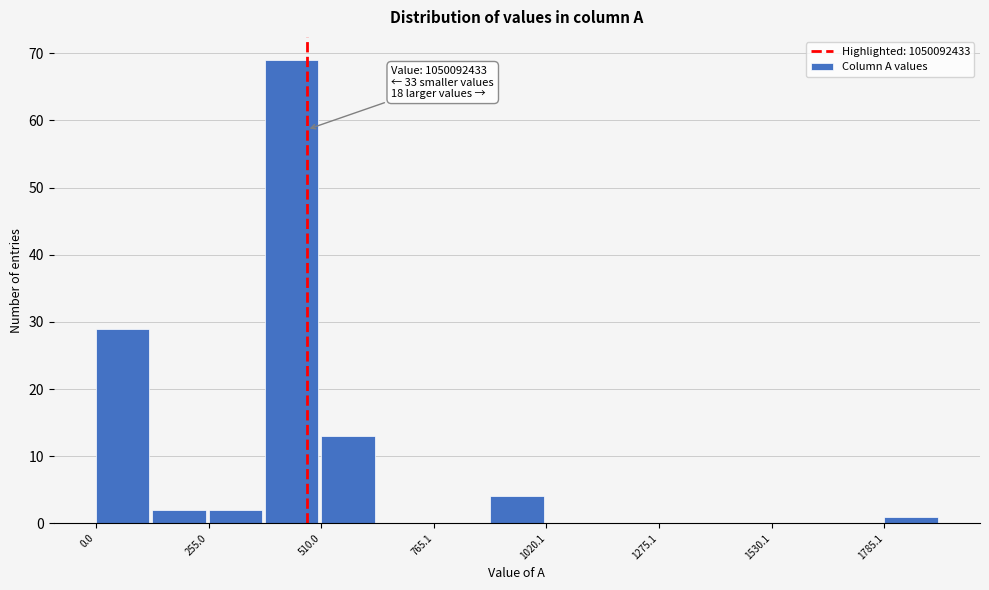

Around what value on the x-axis is the tallest bar? Give the approximate position of its centre, as read against the axis.

450